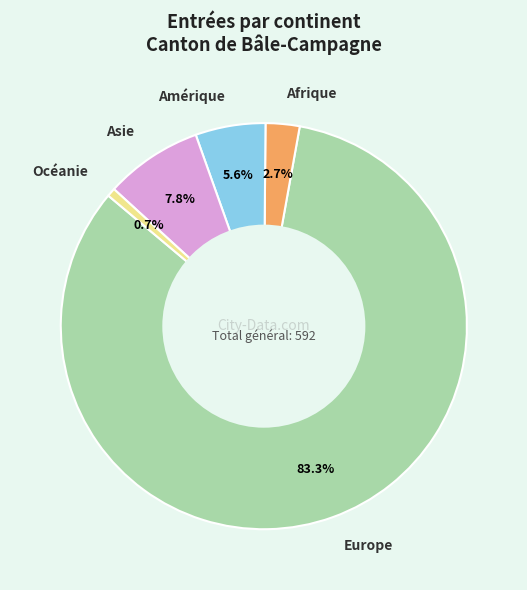

Rank the categories by value from highest to lowest.

Europe, Asie, Amérique, Afrique, Océanie